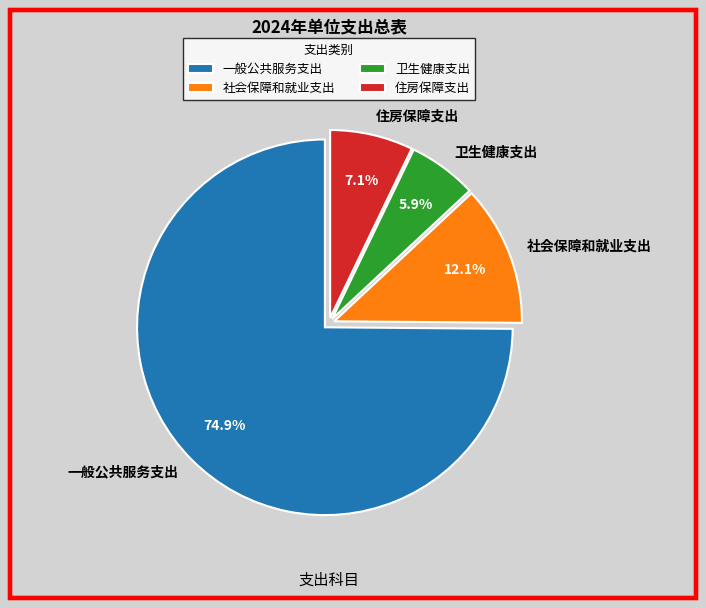

To the nearest percent, what is the average slice percentage?

25%